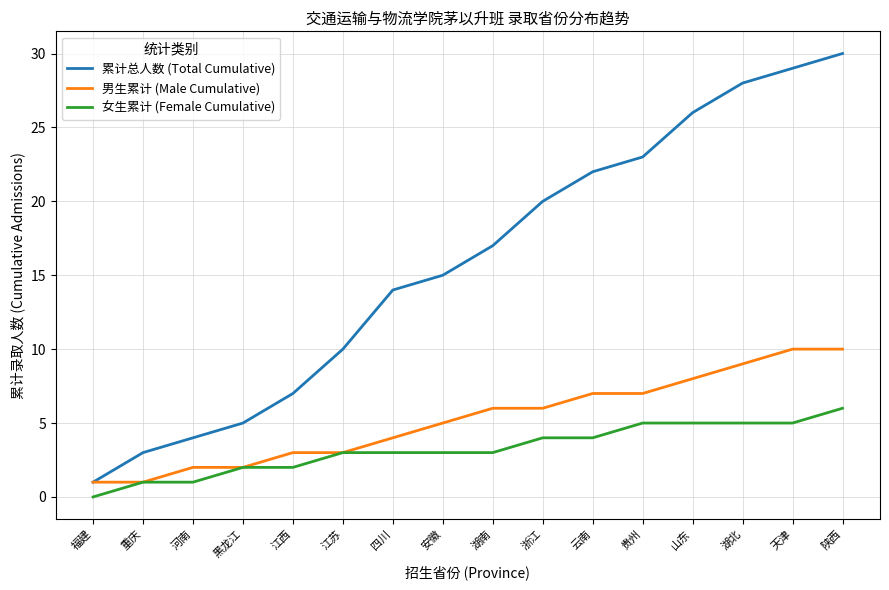

What is the difference between the highest and lowest values at 安徽?

12